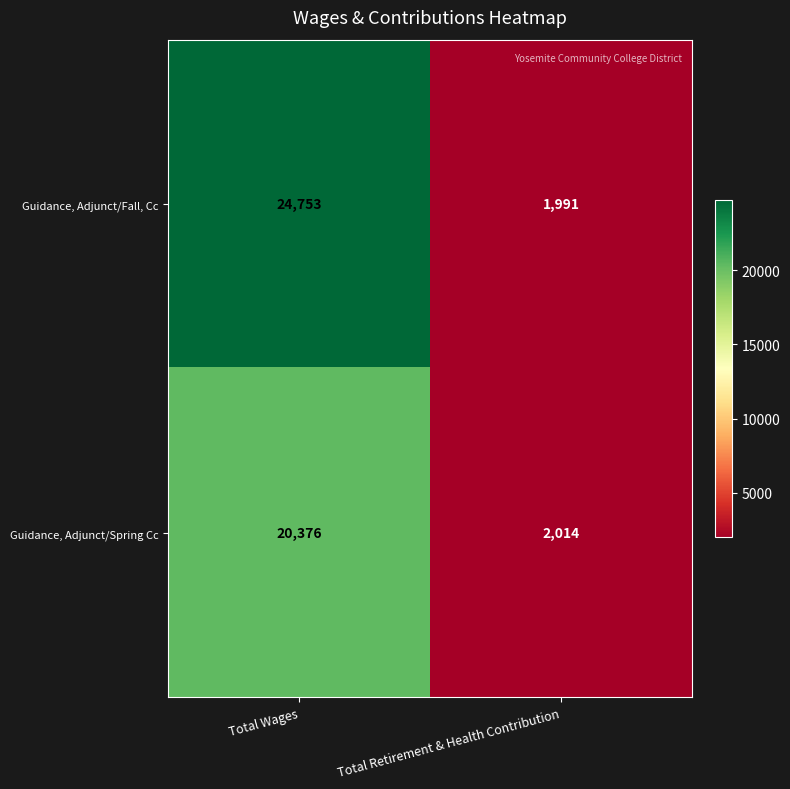

Is it true that Guidance, Adjunct/Spring Cc equals 20376 at Total Wages?

True